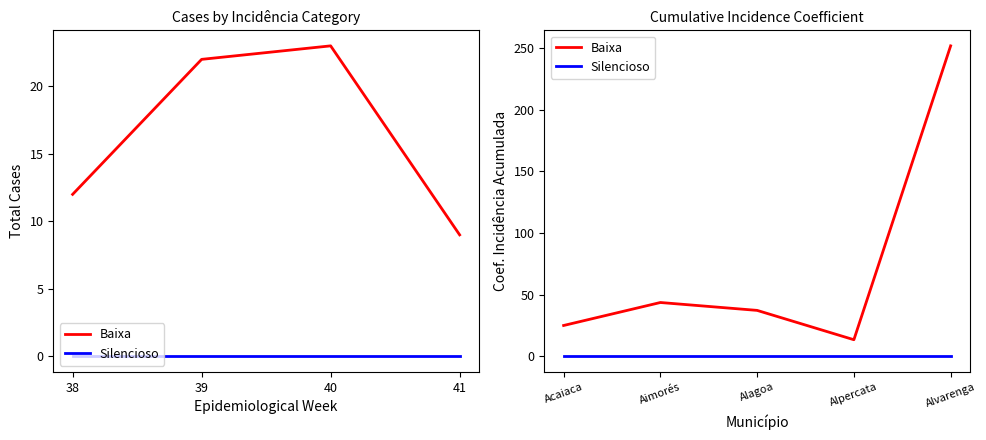

At which category does the chart reach its minimum across all series?

Acaiaca